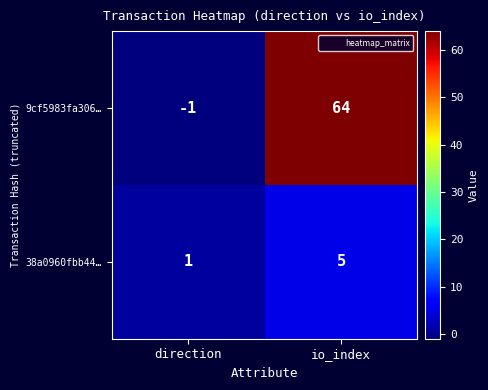

What is the spread (max minus min) of values at direction?

2